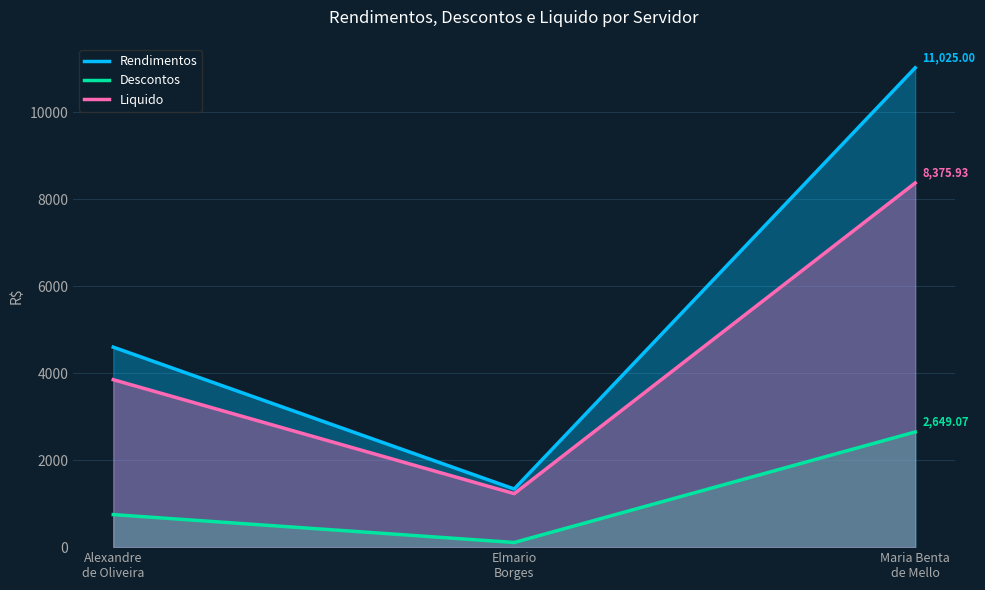

Where does the Descontos series first go above 748?

Alexandre
de Oliveira